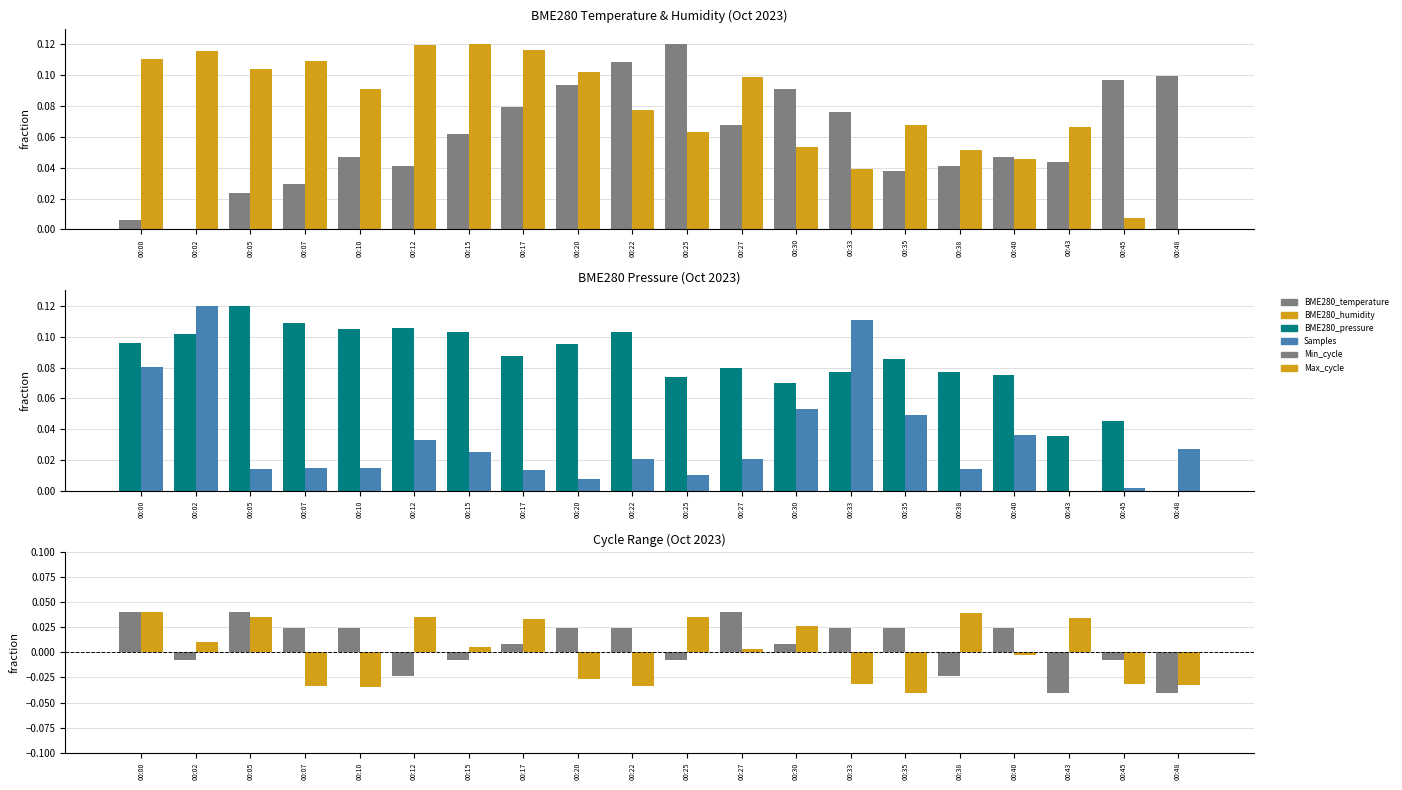

The value of BME280_pressure at 00:12 is 0.1. True or false?

True